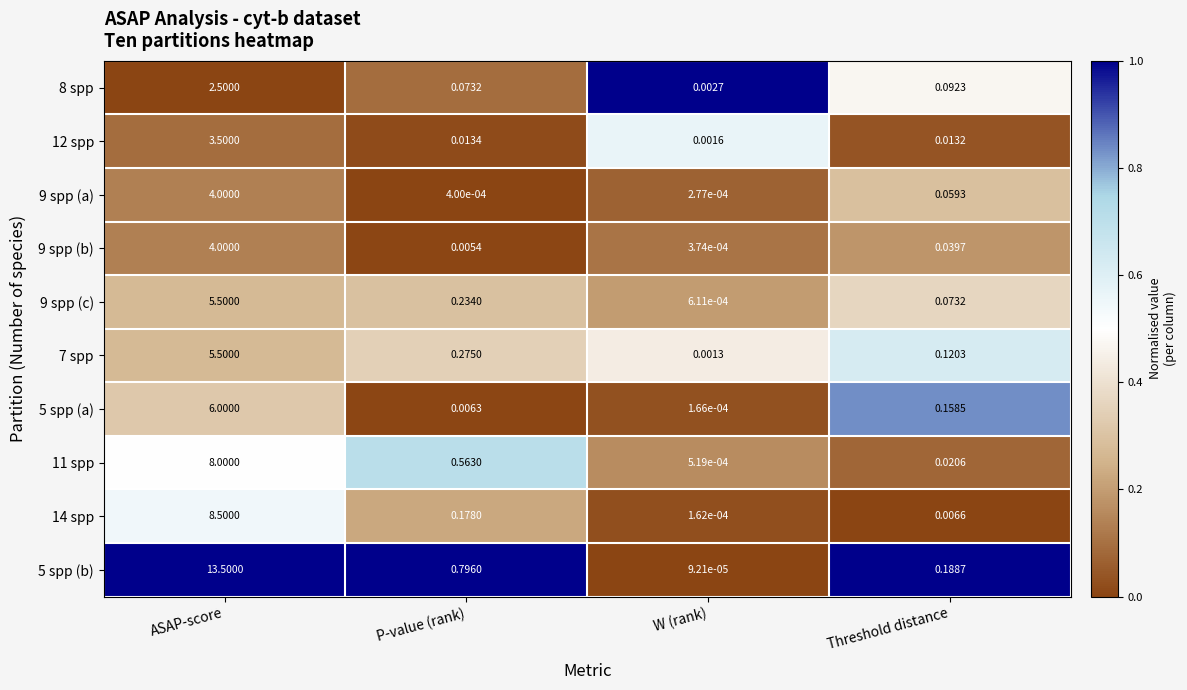

Is the value of 8 spp at Threshold distance greater than the value of 5 spp (b) at ASAP-score?

No